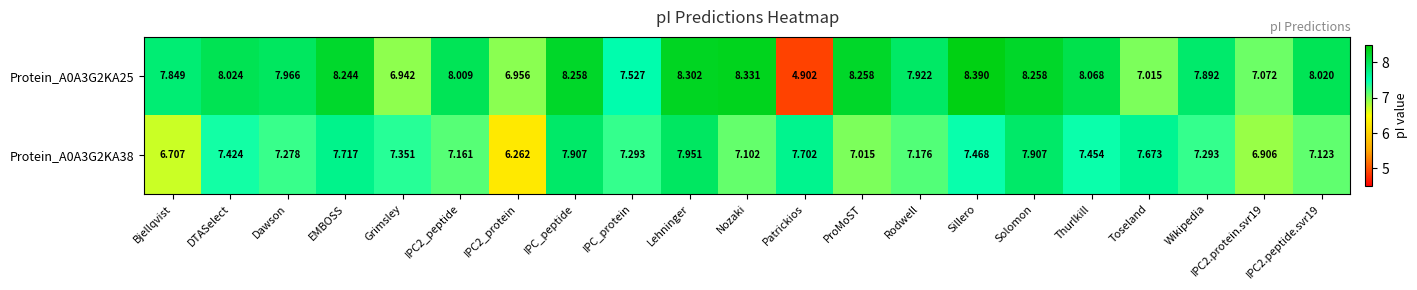

At which label is Protein_A0A3G2KA25 closest to 6?

Grimsley